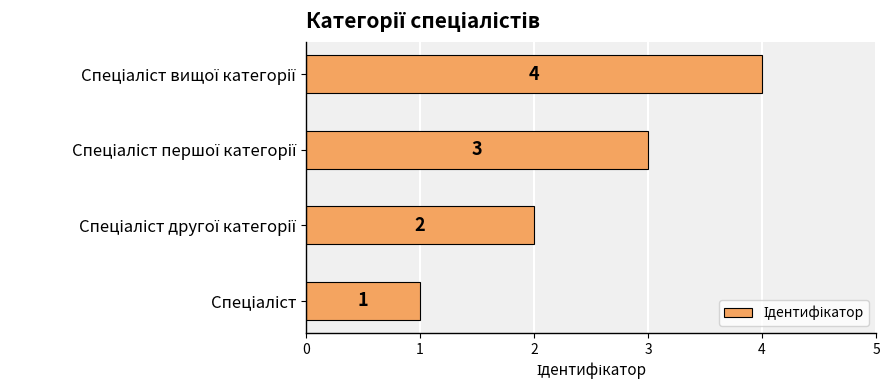

What is the greatest value displayed?

4